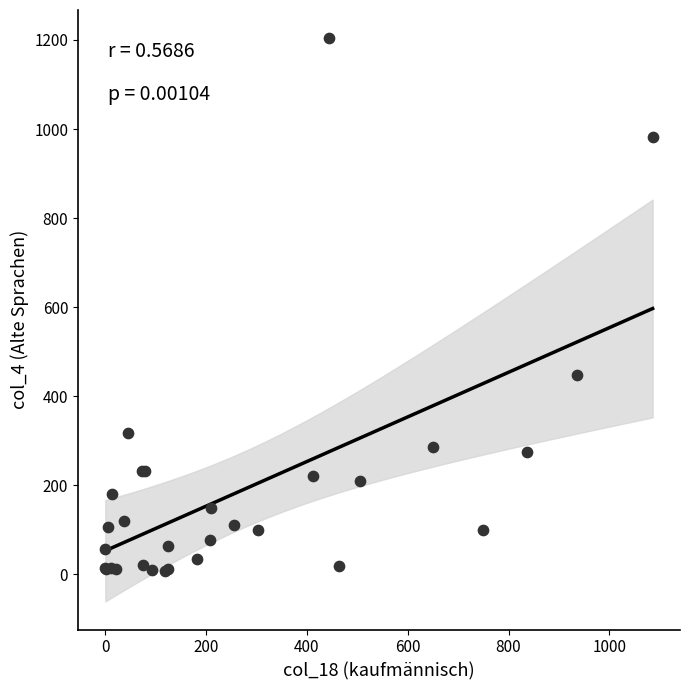

What Y value in the scatter plot is closest to 606?

447